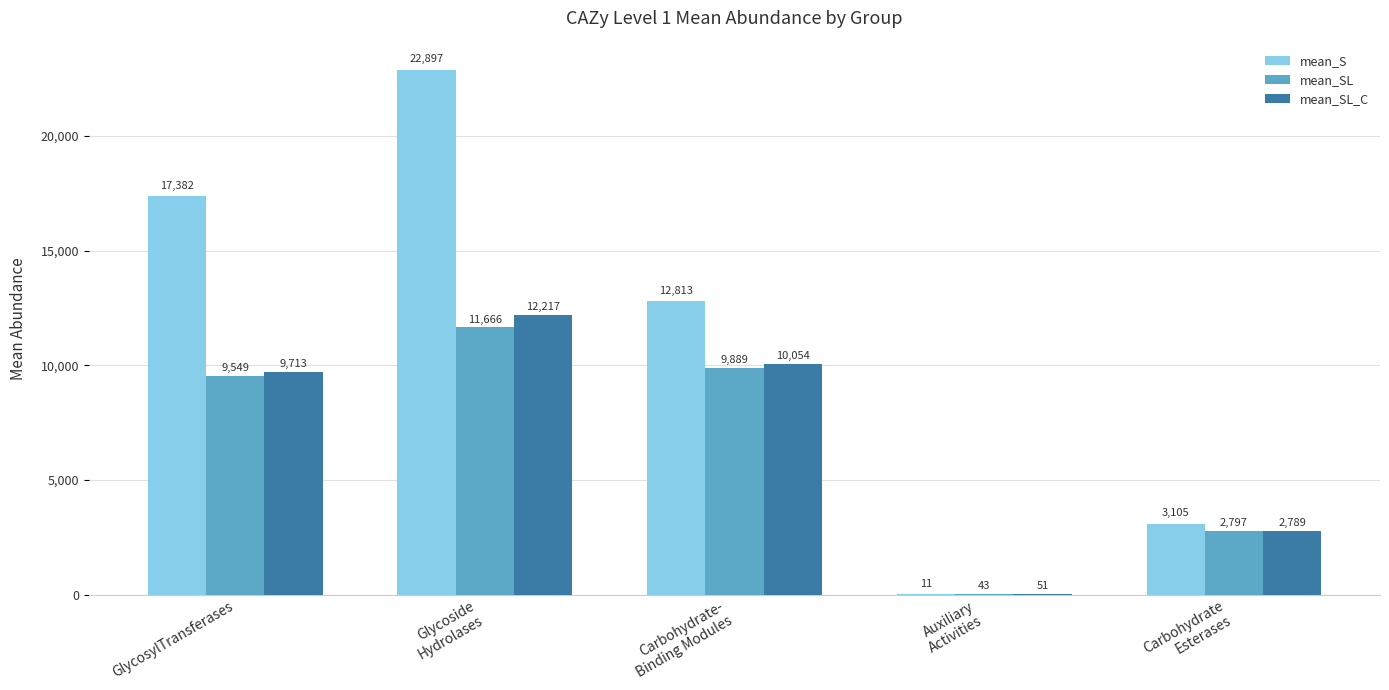

Which series has the largest total across all categories?

mean_S